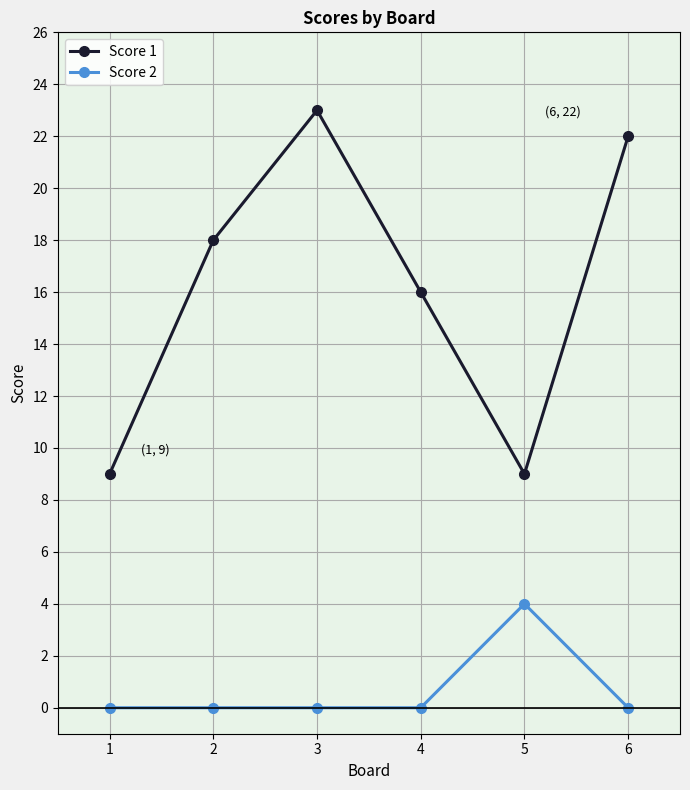

True or false: Score 2 and Score 1 cross at least once.

False